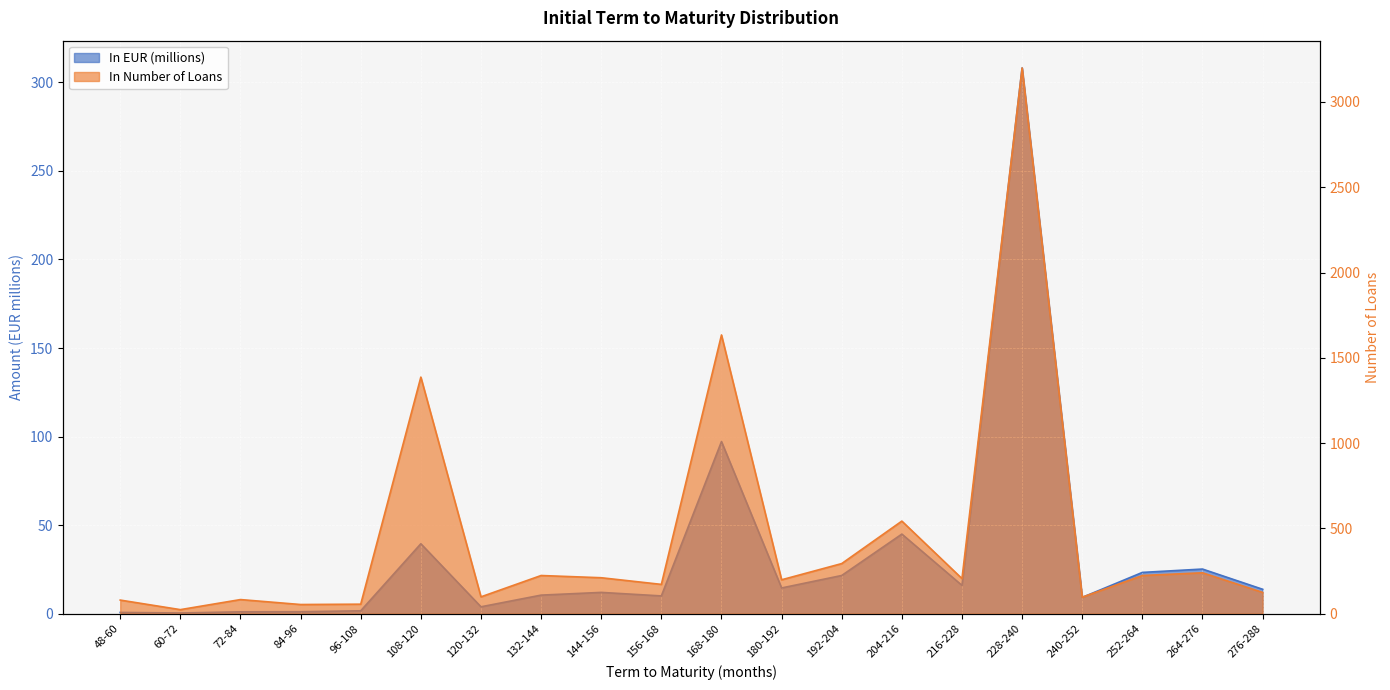

Is the value of In Number of Loans at 240-252 greater than the value of In EUR (millions) at 276-288?

Yes